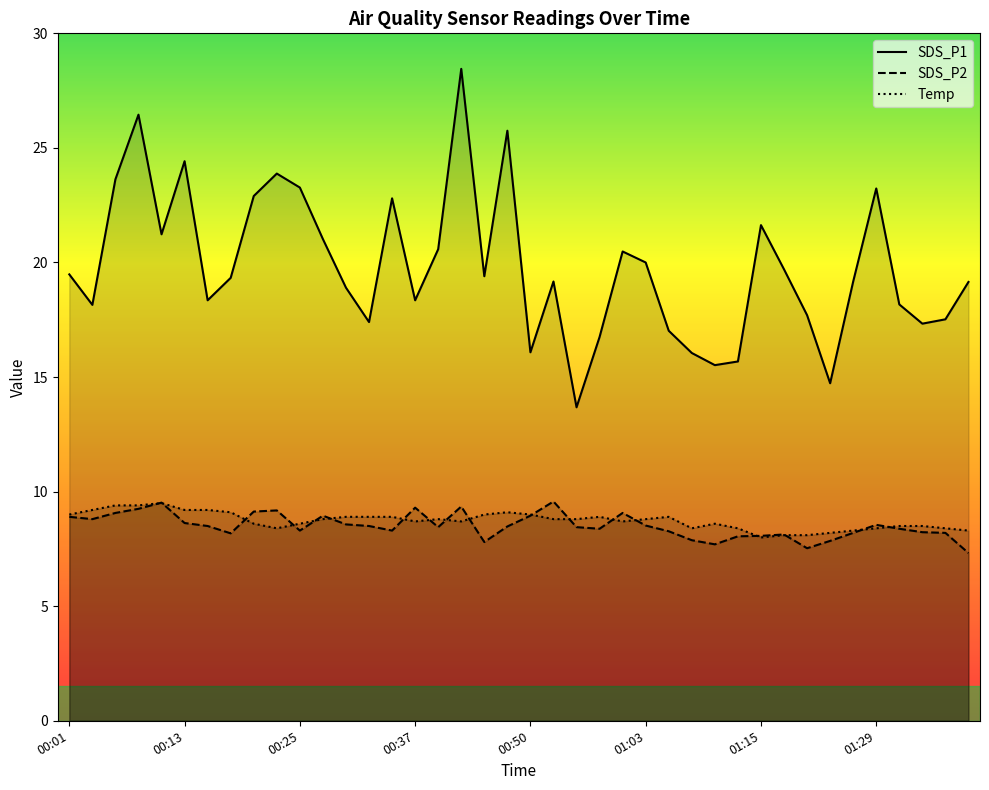

At which label is SDS_P1 closest to 21?

00:28